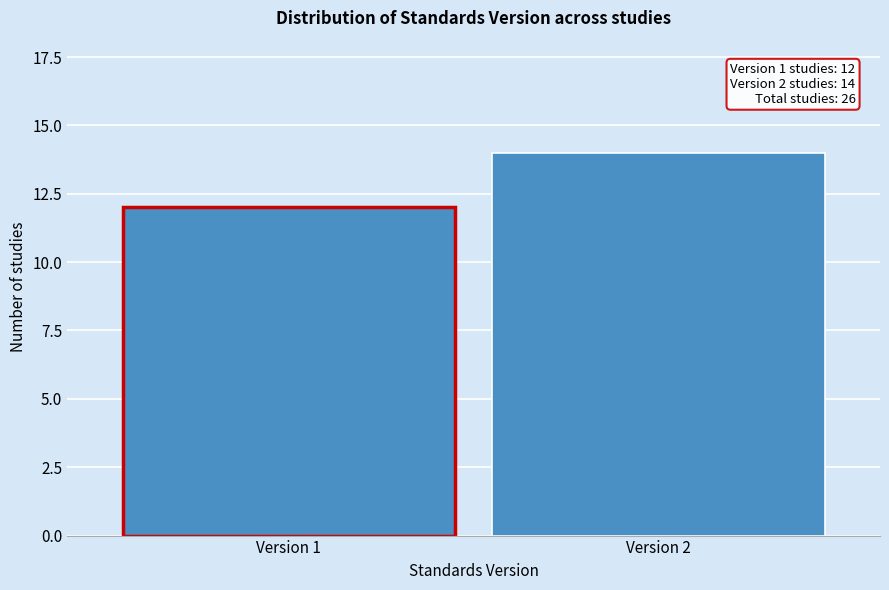

Reading left to right, extract all data points from this chart.

Version 1=12	Version 2=14